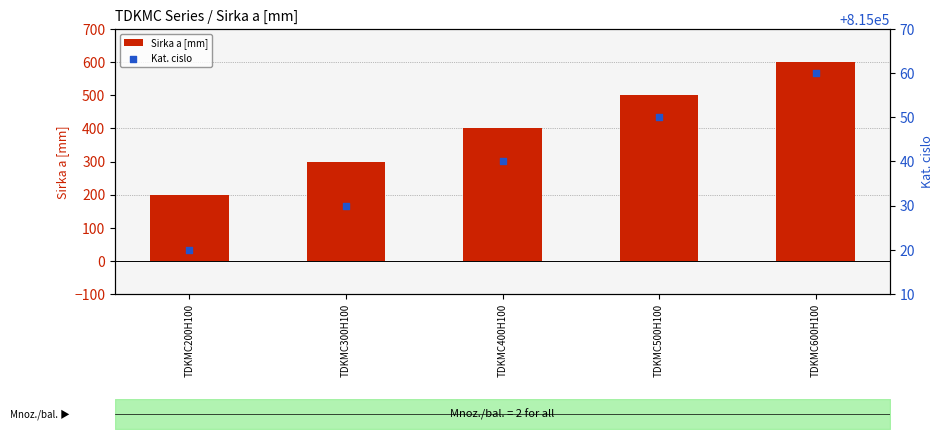

At which category is the sum across all series the highest?

TDKMC600H100